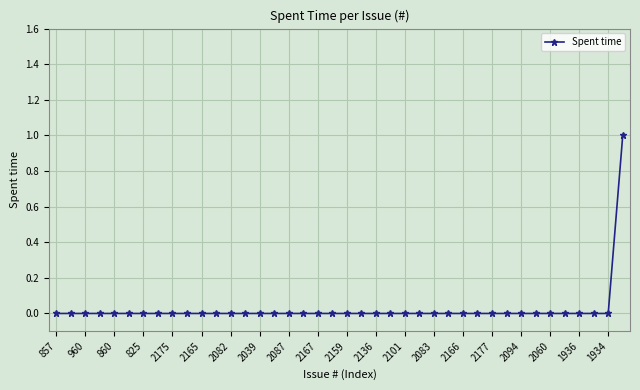

Count the number of data series in this chart.

1